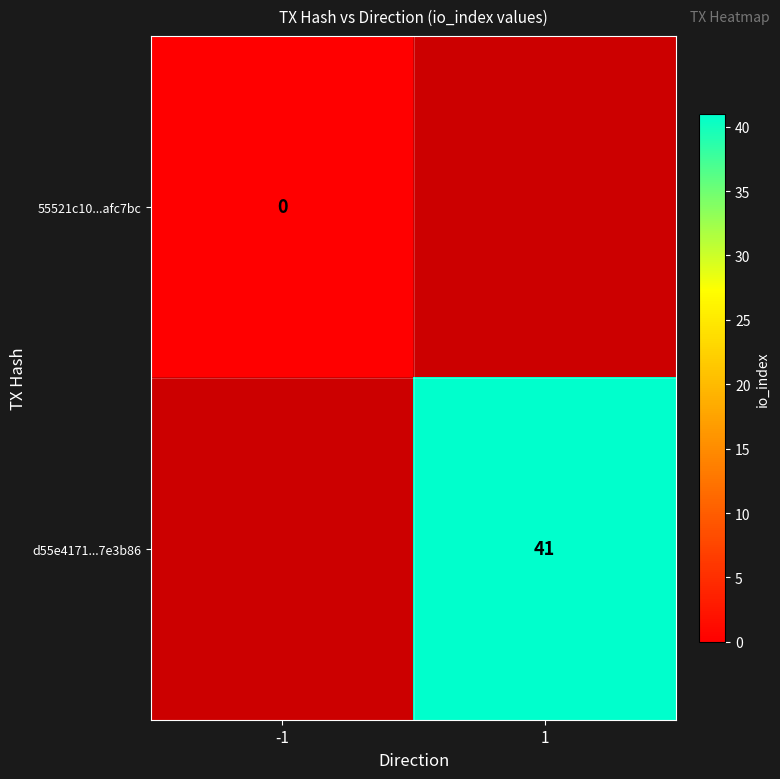

Is it true that d55e4171...7e3b86 equals 18 at 1?

False